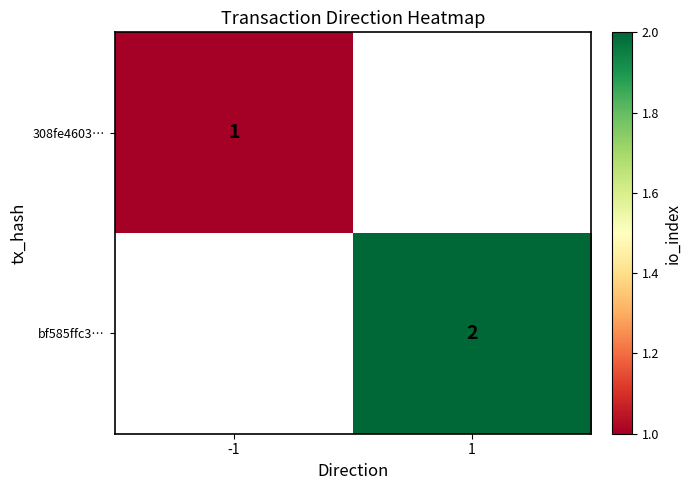

The value of 308fe4603… at -1 is 1. True or false?

True